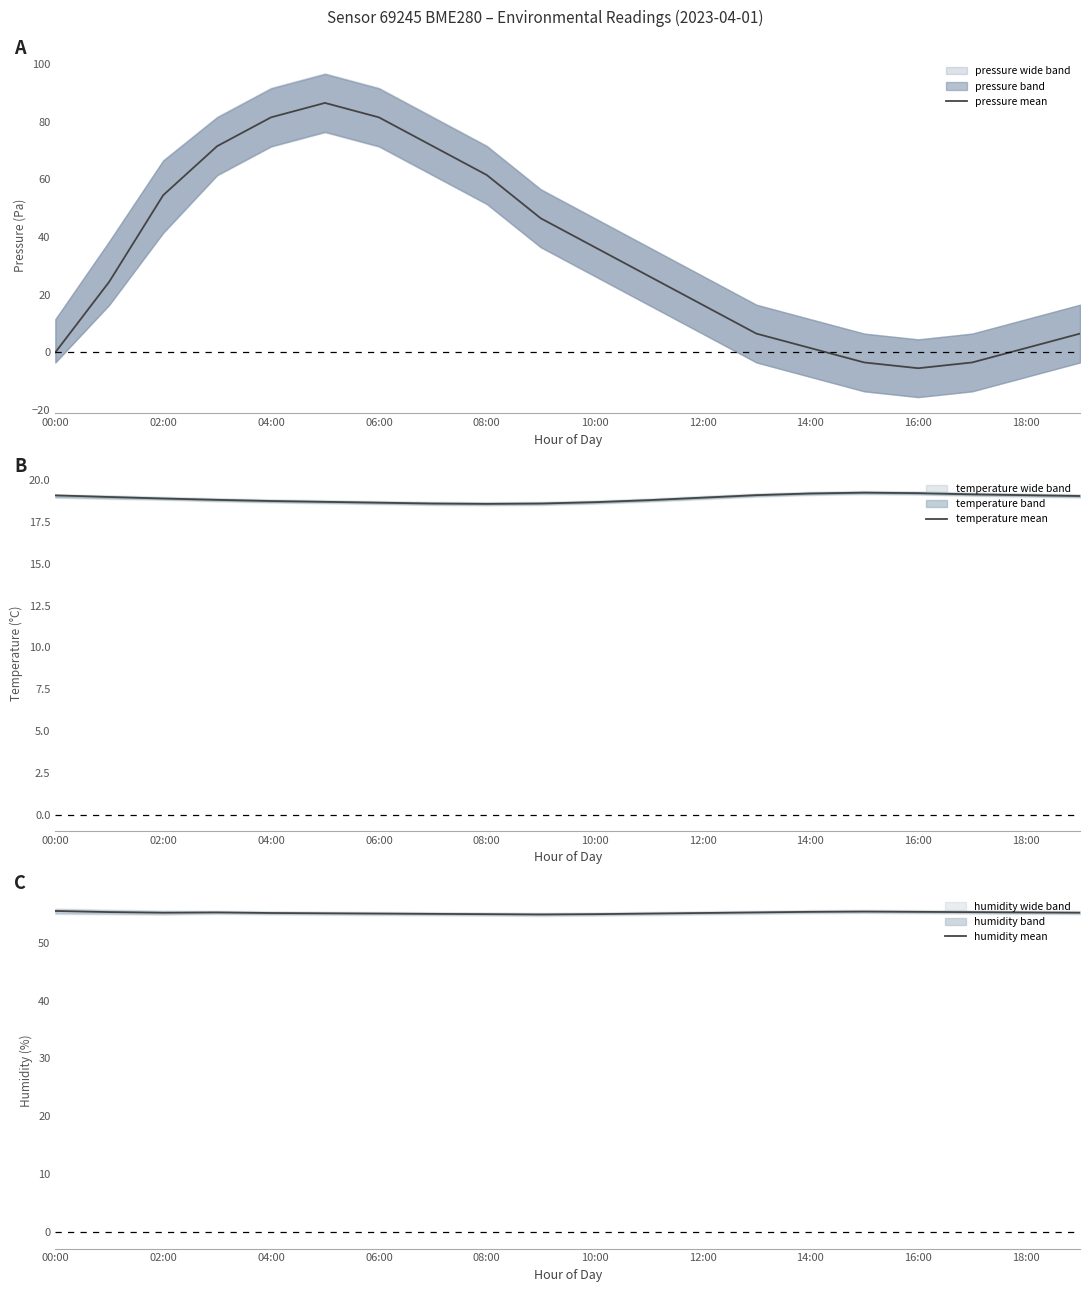

Is it true that humidity mean equals 55.1 at 12:00?

True